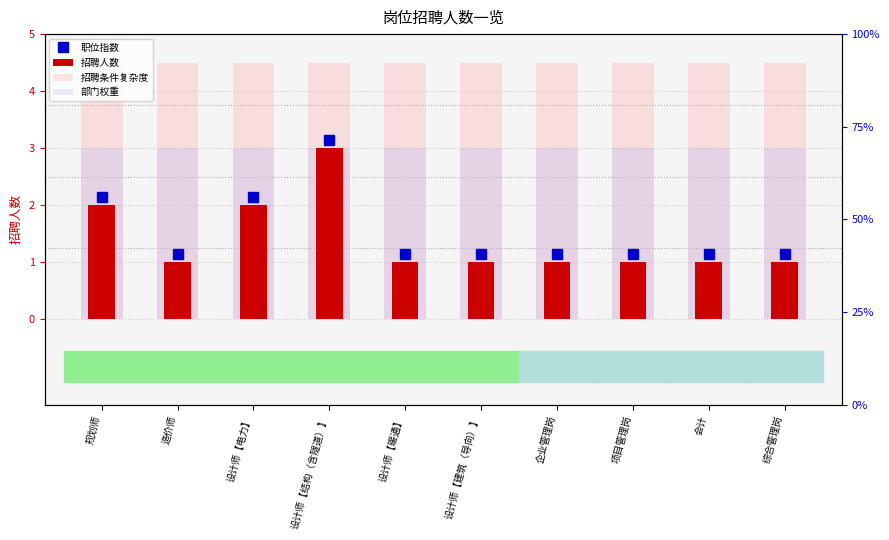

How many categories are shown in the chart?

10